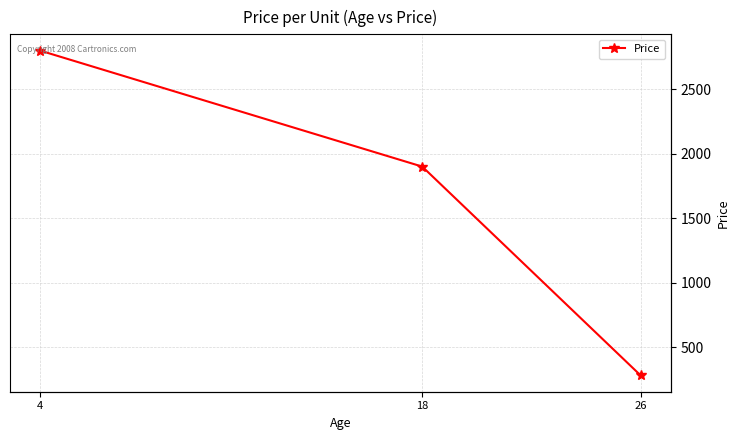

What is the ratio of the value at 18 to the value at 26?

6.8